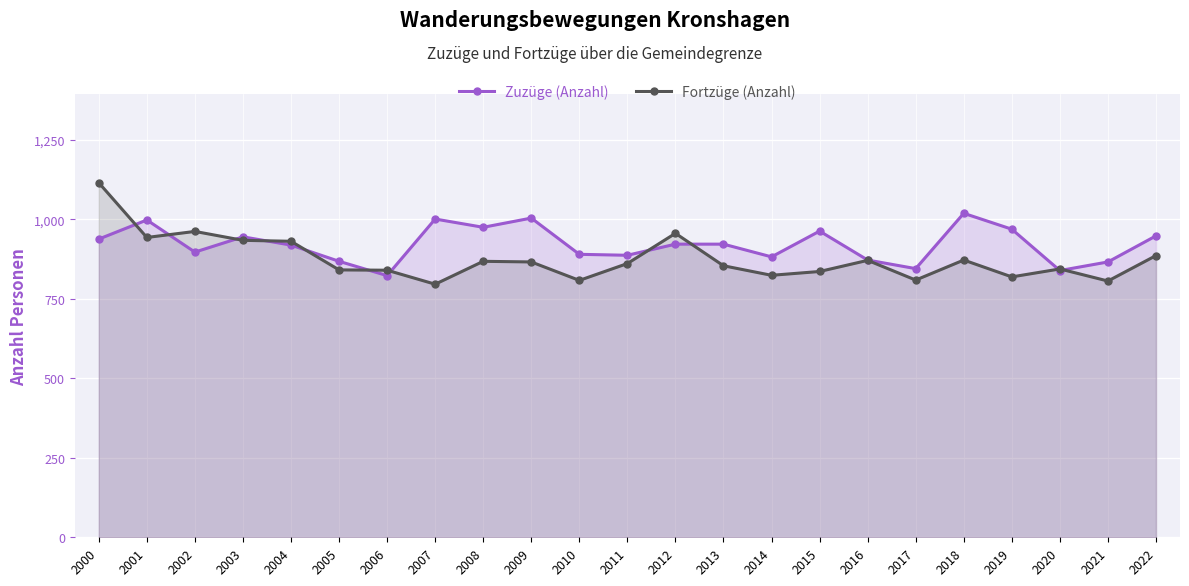

At which category does Fortzüge (Anzahl) reach its first local peak?

2002